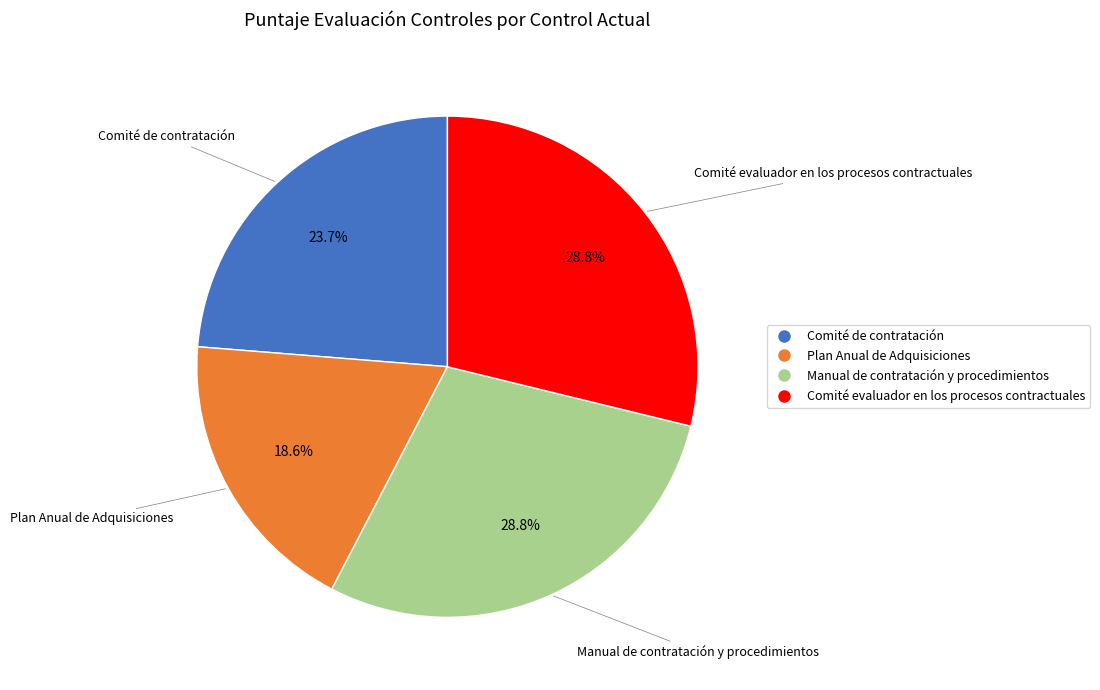

Does any single category account for the majority?

No